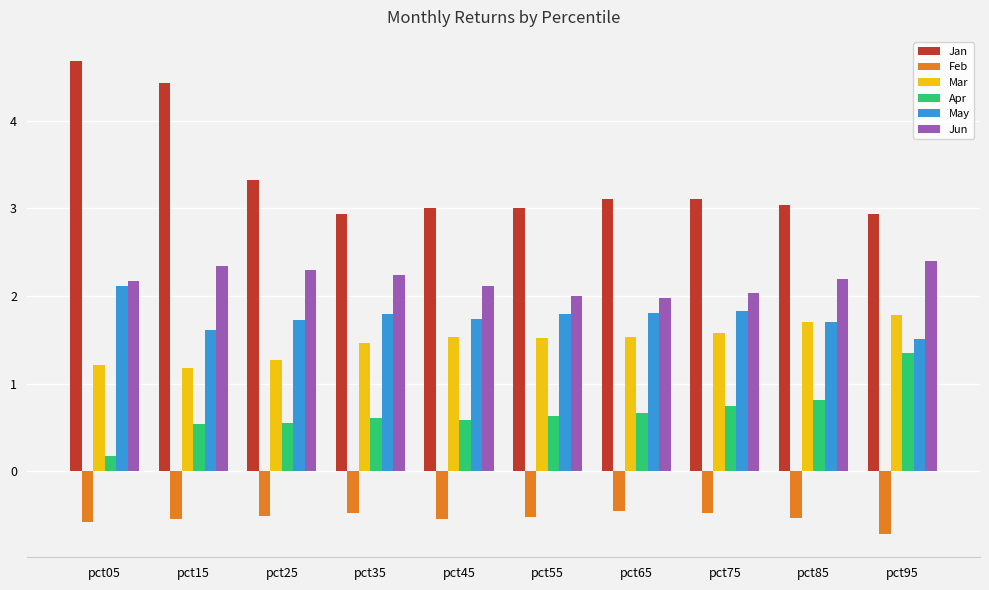

What is the value of the Mar bar at the 10th from the left?

1.8